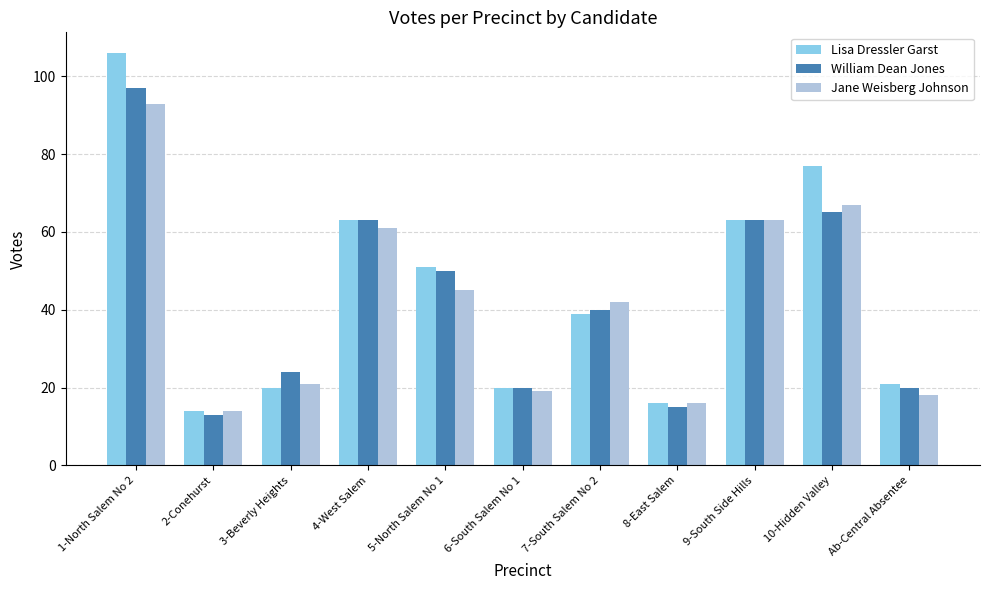

Reading left to right, list all the values displayed in this chart.

Lisa Dressler Garst: 1-North Salem No 2=106	2-Conehurst=14	3-Beverly Heights=20	4-West Salem=63	5-North Salem No 1=51	6-South Salem No 1=20	7-South Salem No 2=39	8-East Salem=16	9-South Side Hills=63	10-Hidden Valley=77	Ab-Central Absentee=21
William Dean Jones: 1-North Salem No 2=97	2-Conehurst=13	3-Beverly Heights=24	4-West Salem=63	5-North Salem No 1=50	6-South Salem No 1=20	7-South Salem No 2=40	8-East Salem=15	9-South Side Hills=63	10-Hidden Valley=65	Ab-Central Absentee=20
Jane Weisberg Johnson: 1-North Salem No 2=93	2-Conehurst=14	3-Beverly Heights=21	4-West Salem=61	5-North Salem No 1=45	6-South Salem No 1=19	7-South Salem No 2=42	8-East Salem=16	9-South Side Hills=63	10-Hidden Valley=67	Ab-Central Absentee=18